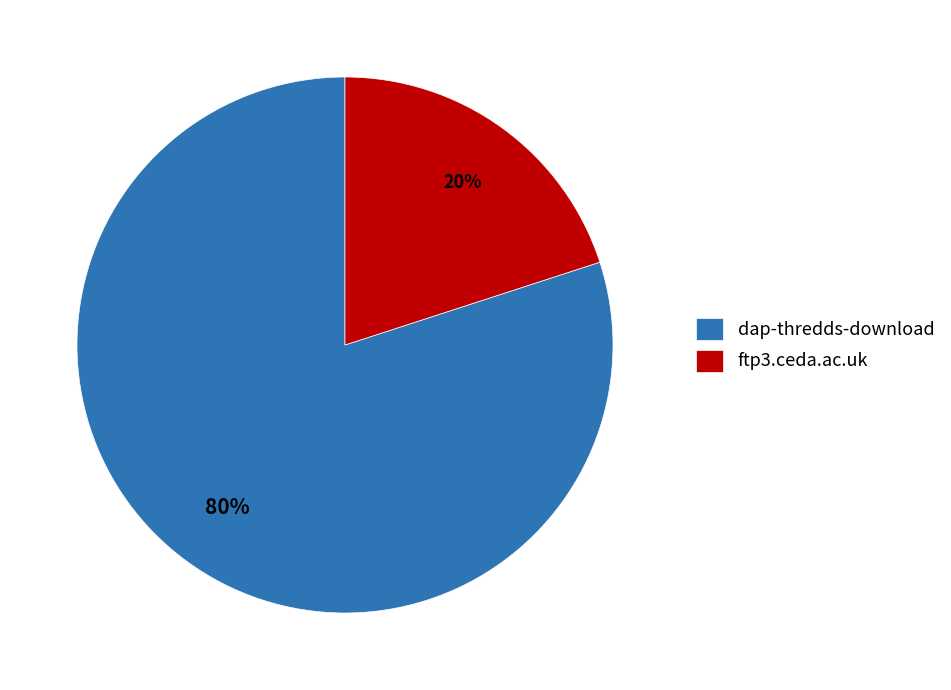

To the nearest percent, what percentage of the pie is ftp3.ceda.ac.uk?

20%